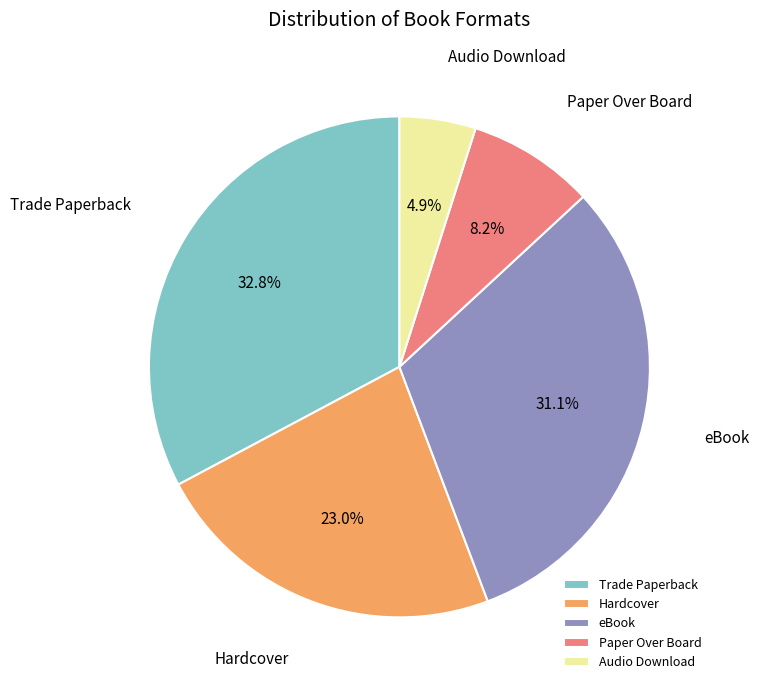

To the nearest percent, what is the difference between the Audio Download and Hardcover slice percentages?

18%